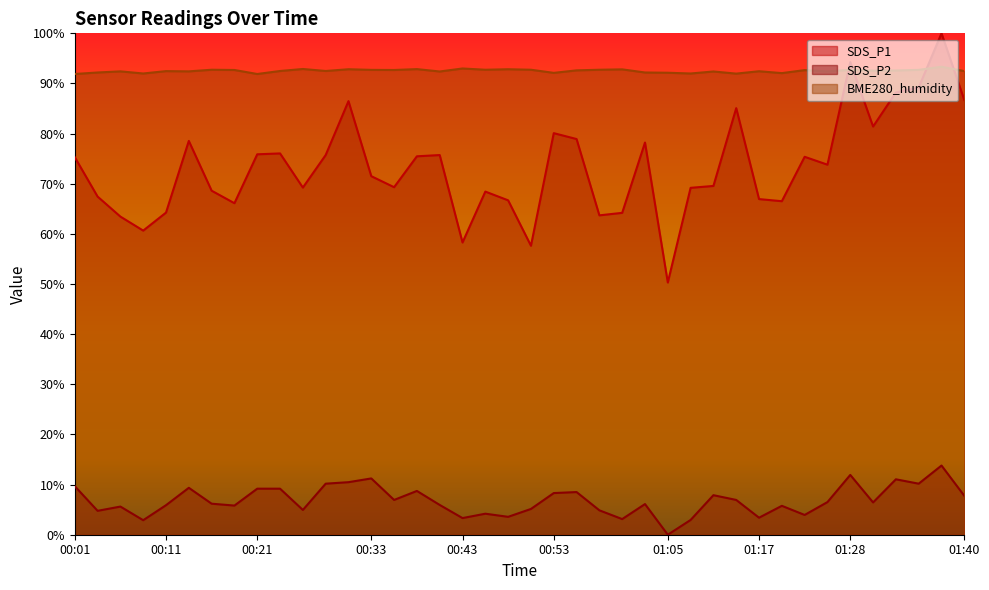

True or false: BME280_humidity has more than 0 points higher than both neighbors.

True